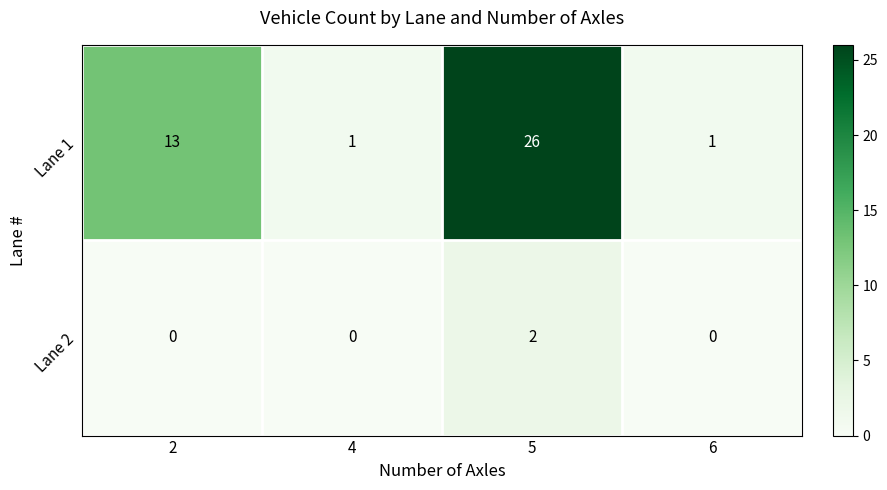

Which series has the largest total across all categories?

Lane 1